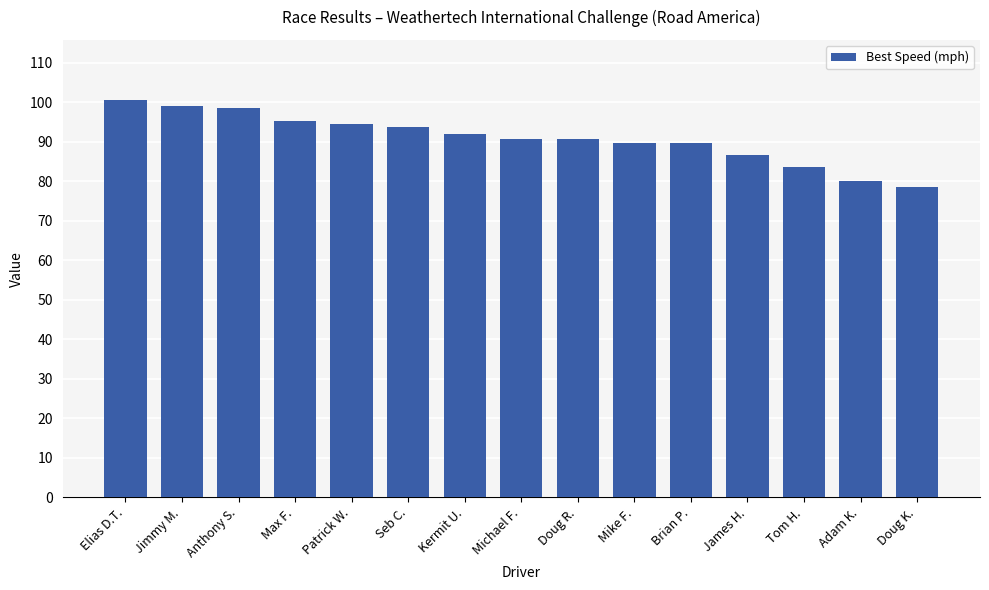

Which has a higher value, Adam K. or Mike F.?

Mike F.